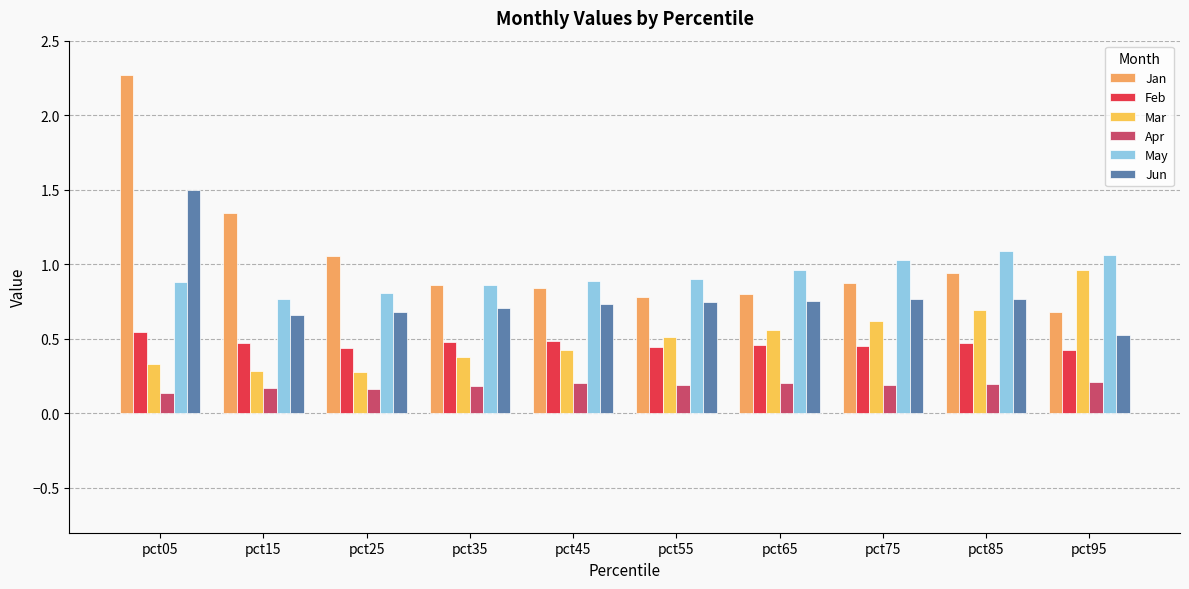

Is the value of Apr at pct55 greater than the value of May at pct35?

No